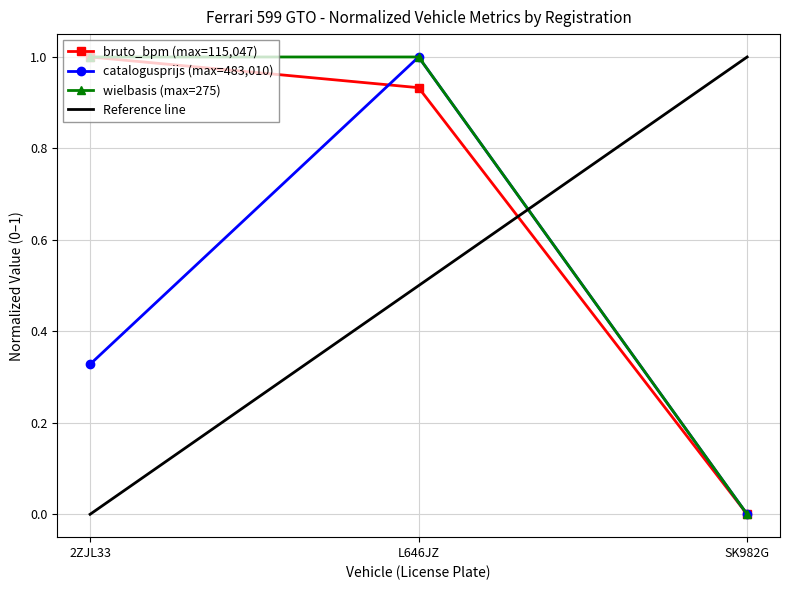

At which category is the sum across all series the highest?

L646JZ